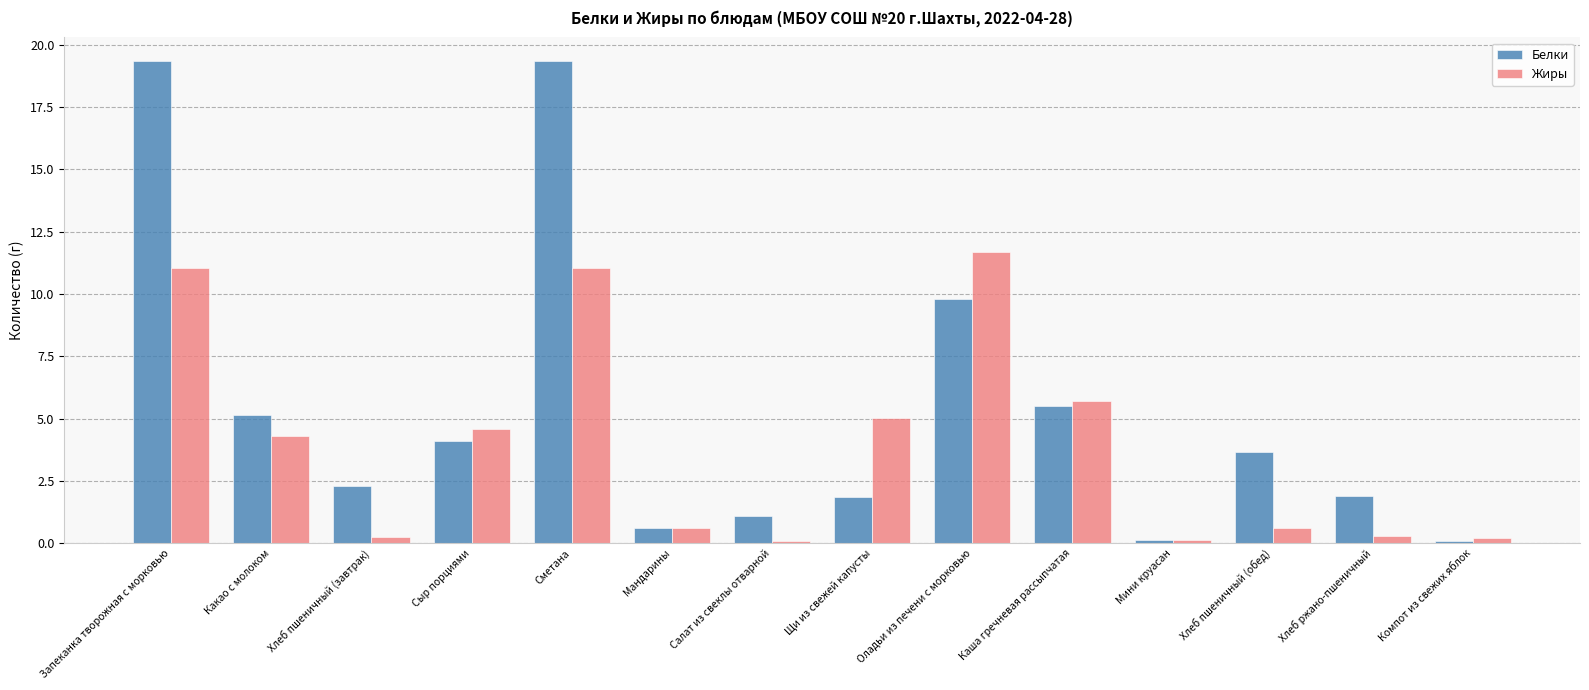

Which category has the highest value in the Жиры series?

Оладьи из печени с морковью